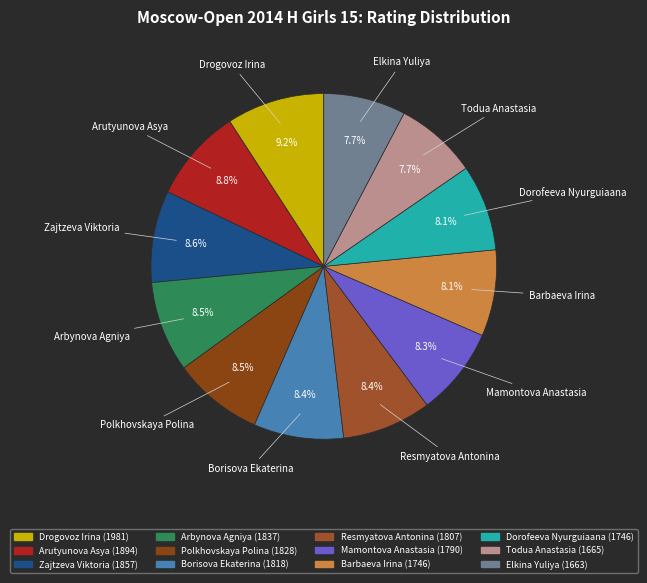

What is the ratio of the value at Resmyatova Antonina to the value at Zajtzeva Viktoria?

1.0